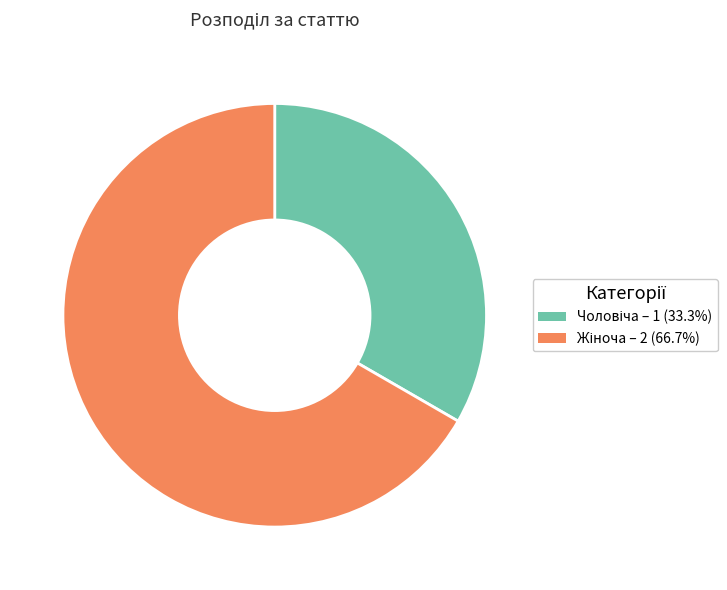

How many slices are in this pie chart?

2